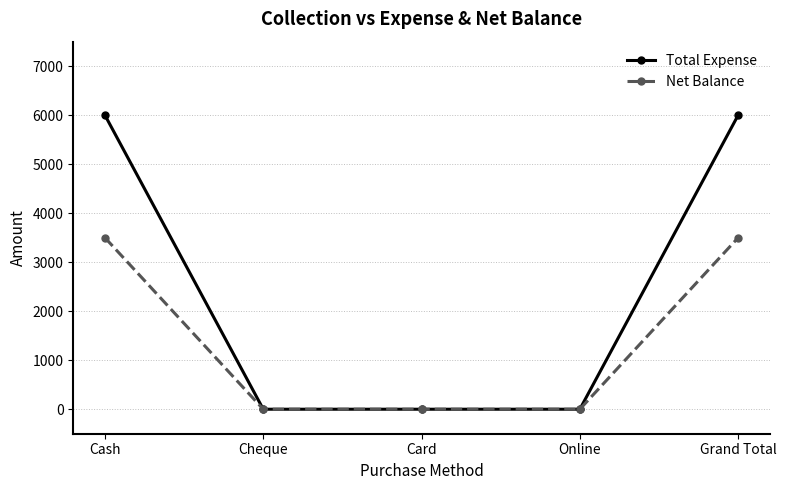

The value of Net Balance at Cash is 1392. True or false?

False